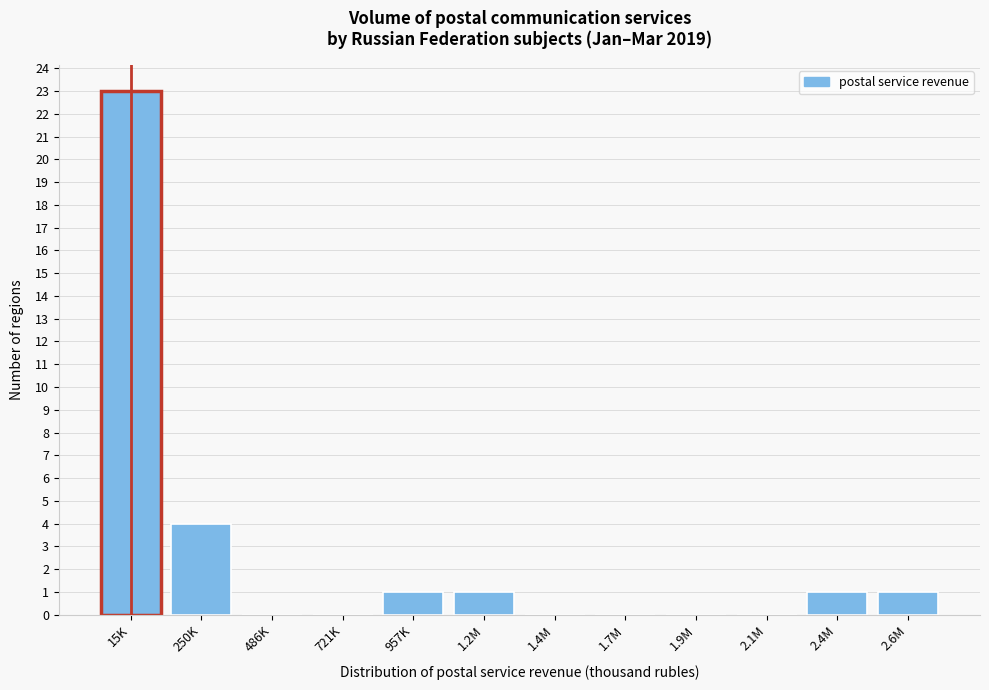

Reading left to right, what are all the values shown in this chart?

15K=23	250K=4	486K=0	721K=0	957K=1	1.2M=1	1.4M=0	1.7M=0	1.9M=0	2.1M=0	2.4M=1	2.6M=1